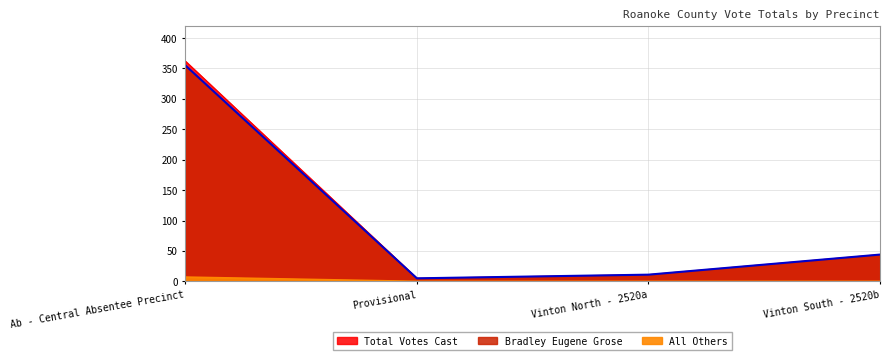

Reading right to left, list all the values displayed in this chart.

Bradley Eugene Grose: 44	11	5	355
All Others: 0	0	0	7
Total Votes Cast: 44	11	5	362